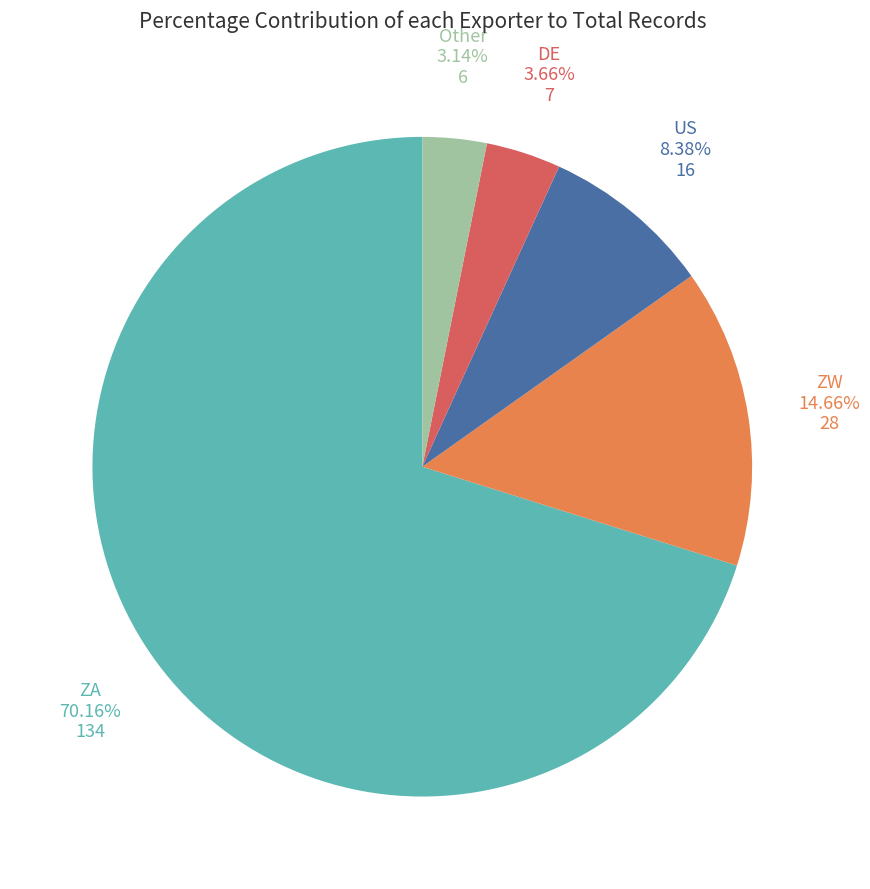

Is there a majority slice in this chart?

Yes